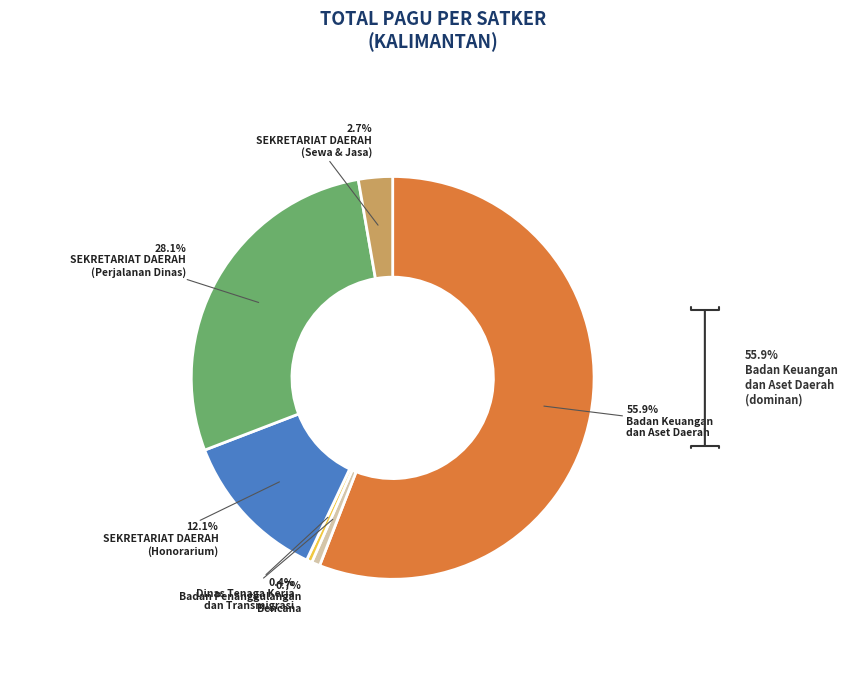

Count the number of slices in the pie.

6